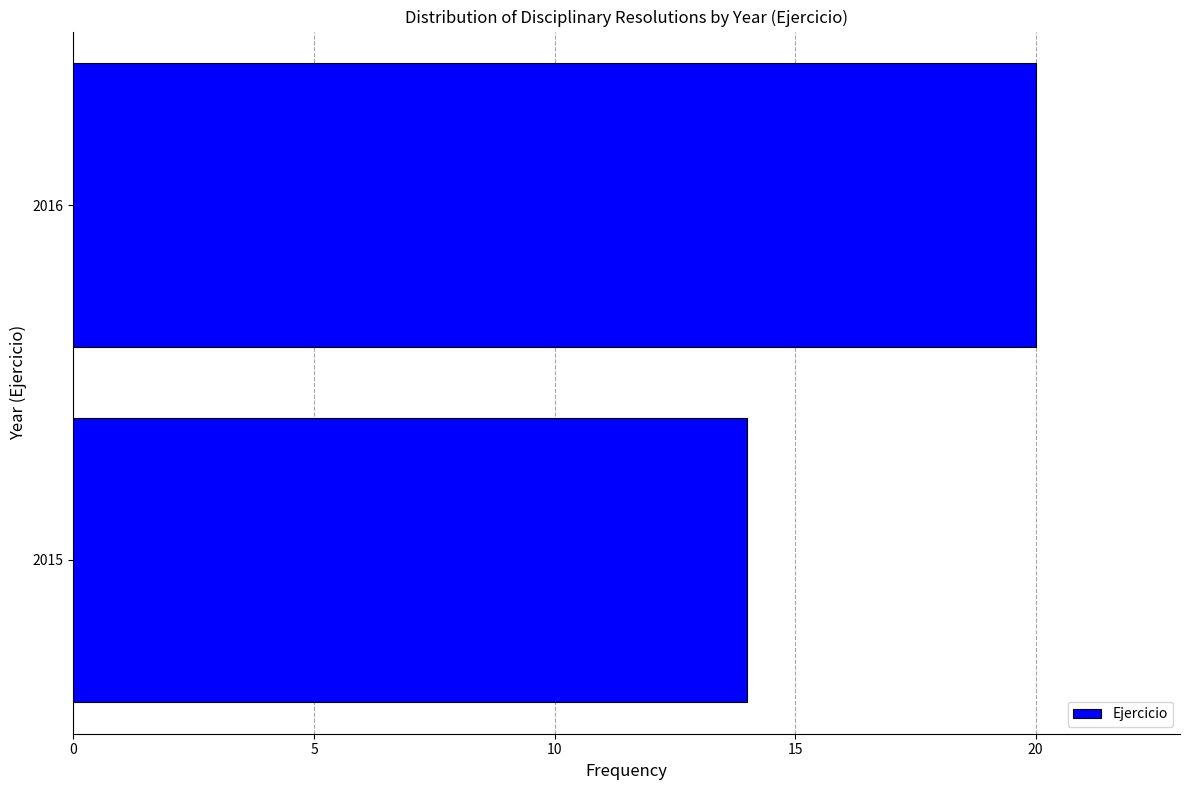

Reading bottom to top, what are all the values shown in this chart?

2015=14	2016=20